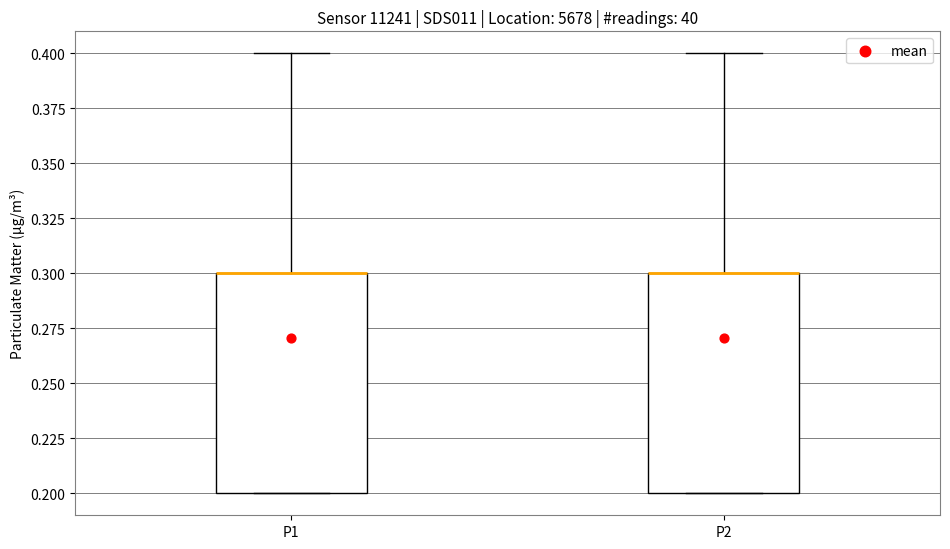

Reading left to right, transcribe this box plot: for each box, give where its median line is, the range the box spans, and where its two whiskers end, as read against the y-axis. The values are not printed on the chart, so give them approximately, as read against the axis.

P1: median 0.3 (drawn on the box's upper edge), box 0.2 to 0.3, whiskers 0.2 to 0.4
P2: median 0.3 (drawn on the box's upper edge), box 0.2 to 0.3, whiskers 0.2 to 0.4